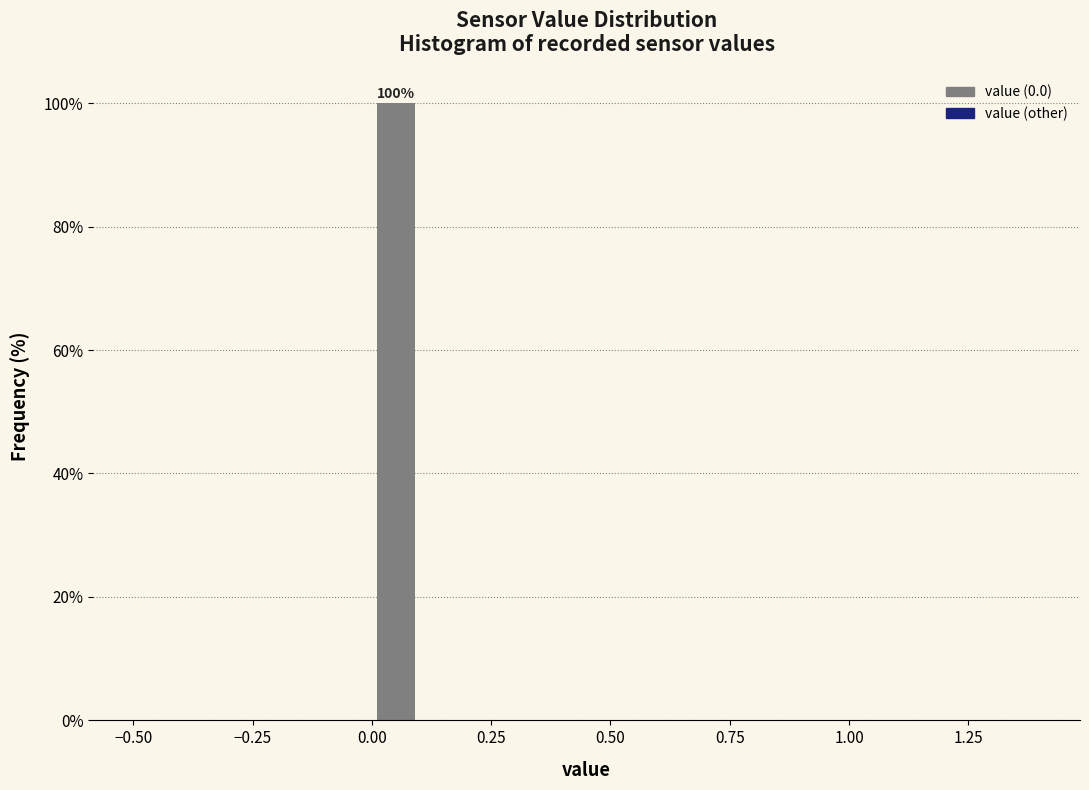

Around what value on the x-axis is the tallest bar? Give the approximate position of its centre, as read against the axis.

0.05